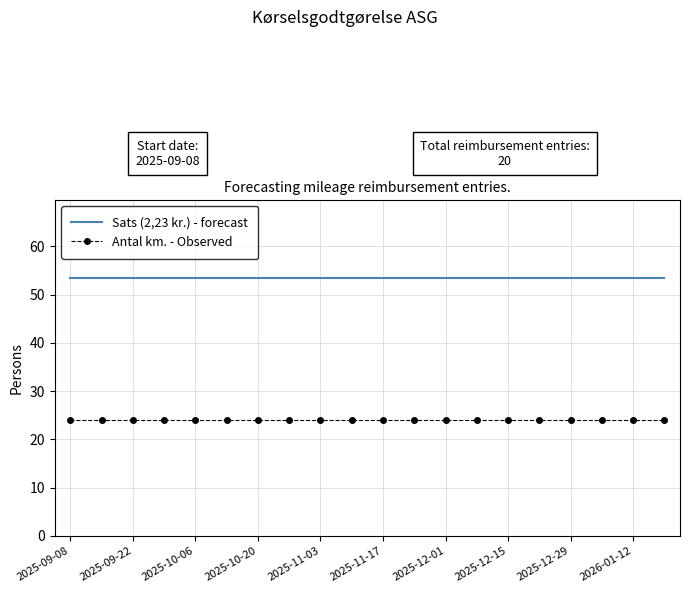

Rank the series by their maximum value, from highest to lowest.

Sats (2,23 kr.) - forecast, Antal km. - Observed